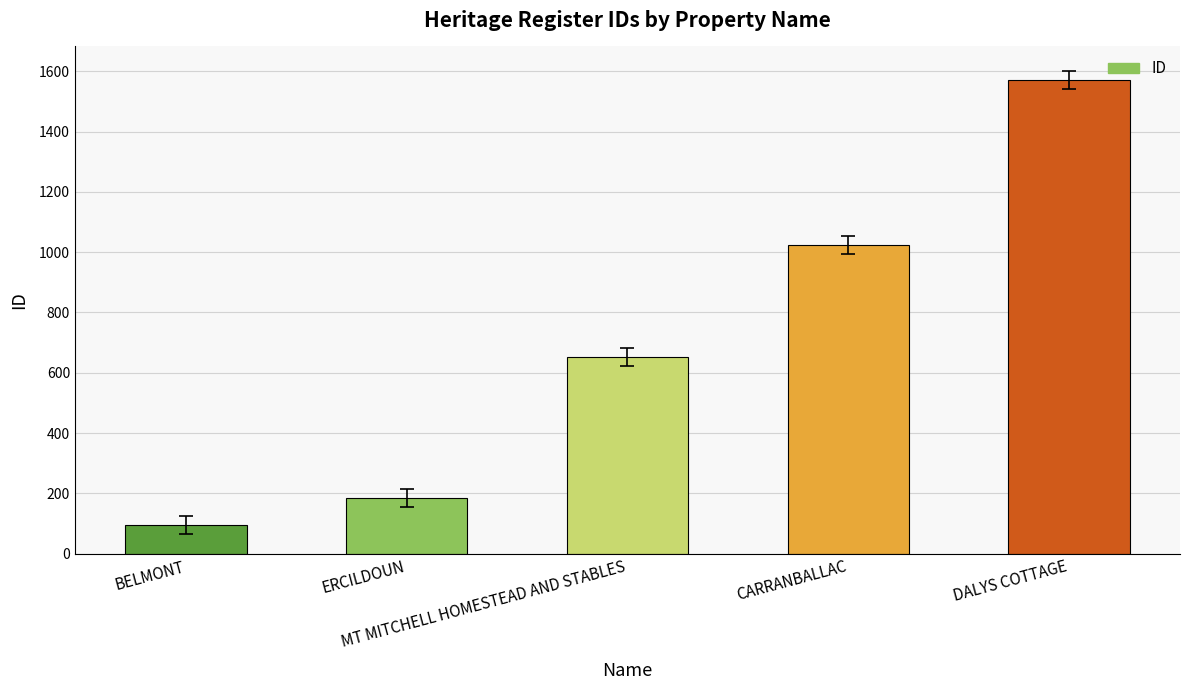

How many values are below 652?

2